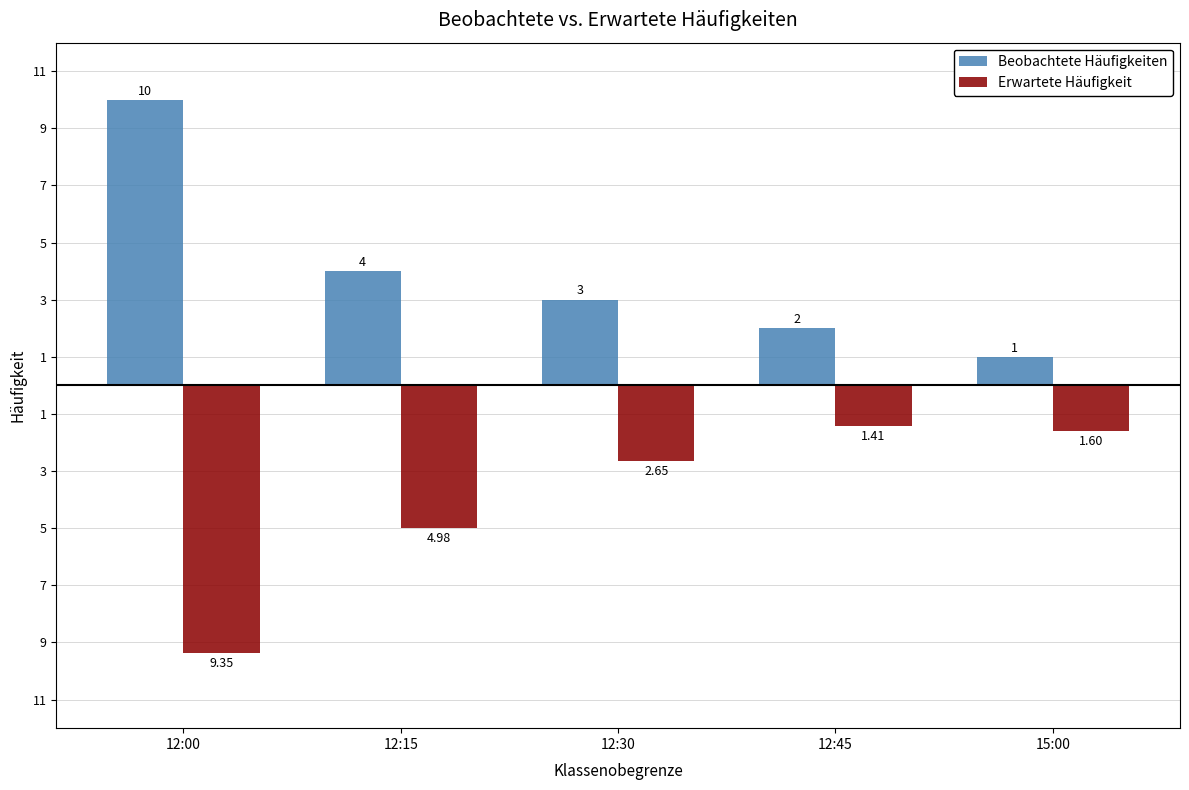

At how many categories does at least one series exceed 1?

4